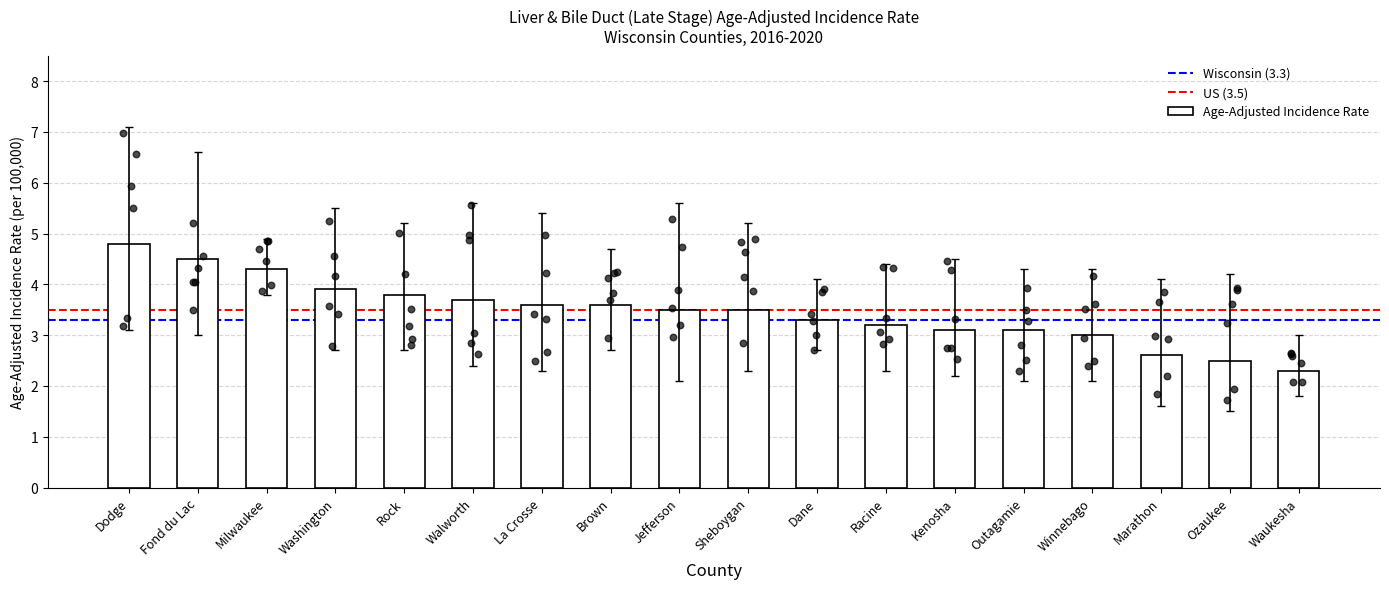

What is the minimum value for Age-Adjusted Incidence Rate?

2.3